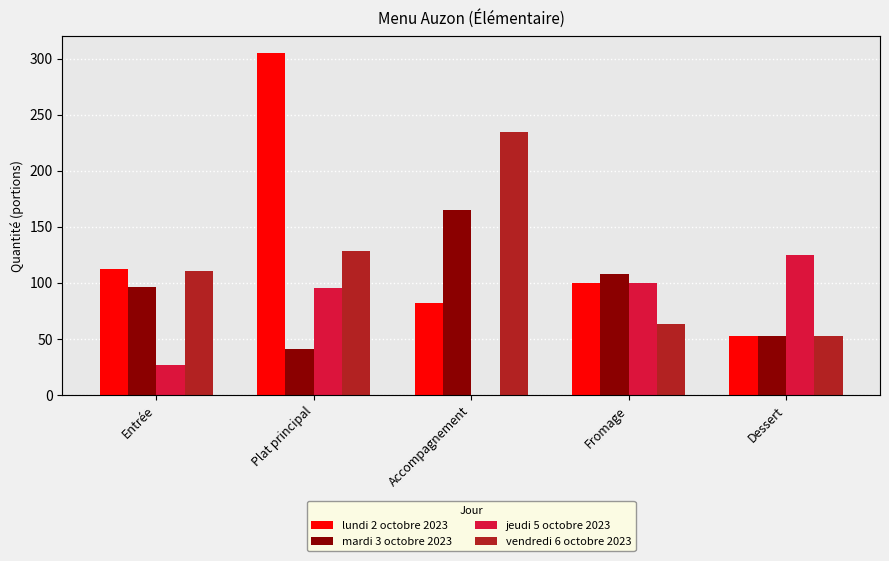

Where is jeudi 5 octobre 2023 nearest to the value 62?

Plat principal